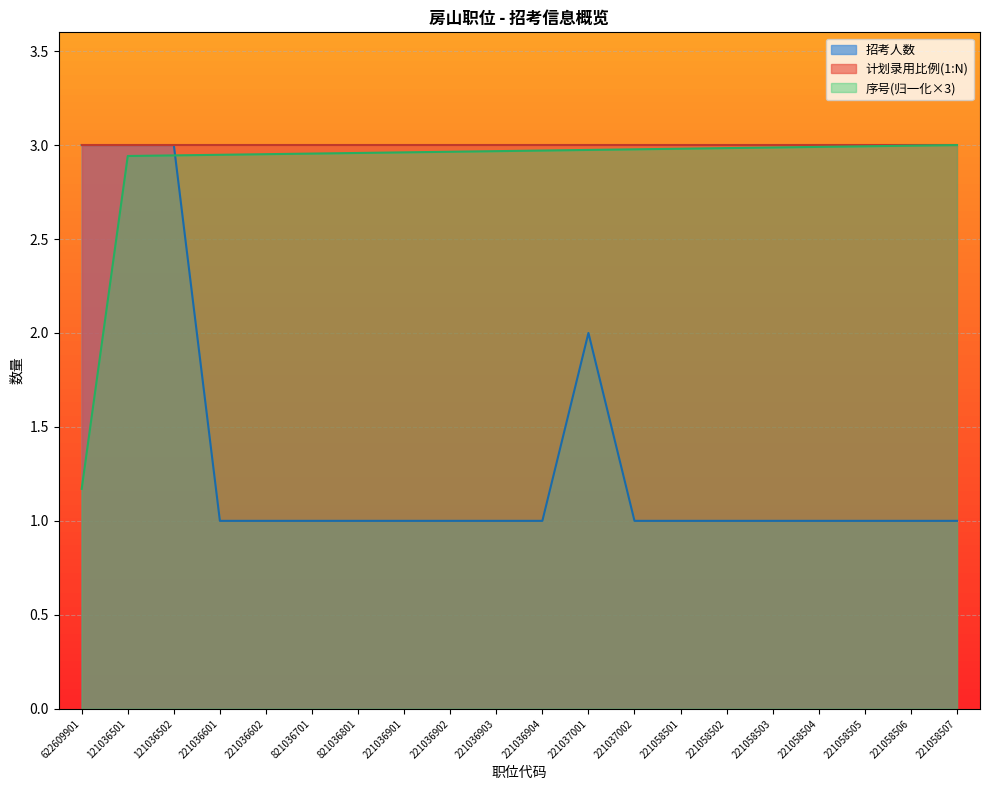

Which series has the widest spread of values?

招考人数